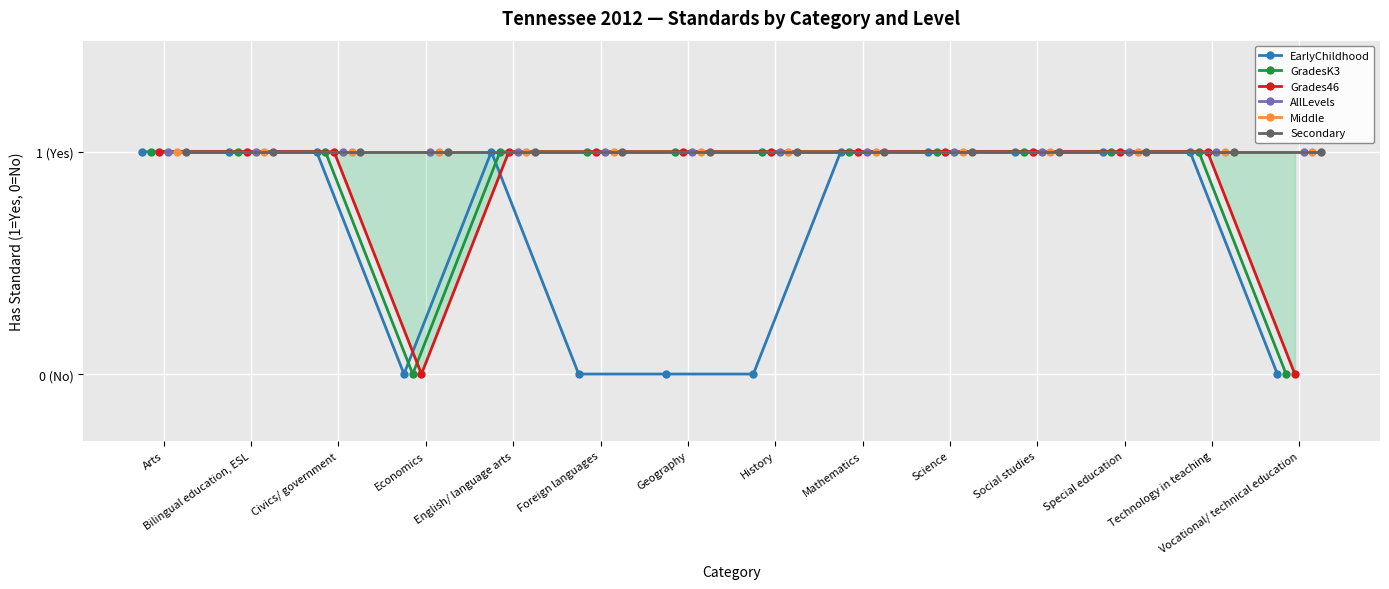

What is the average value of the GradesK3 series?

1